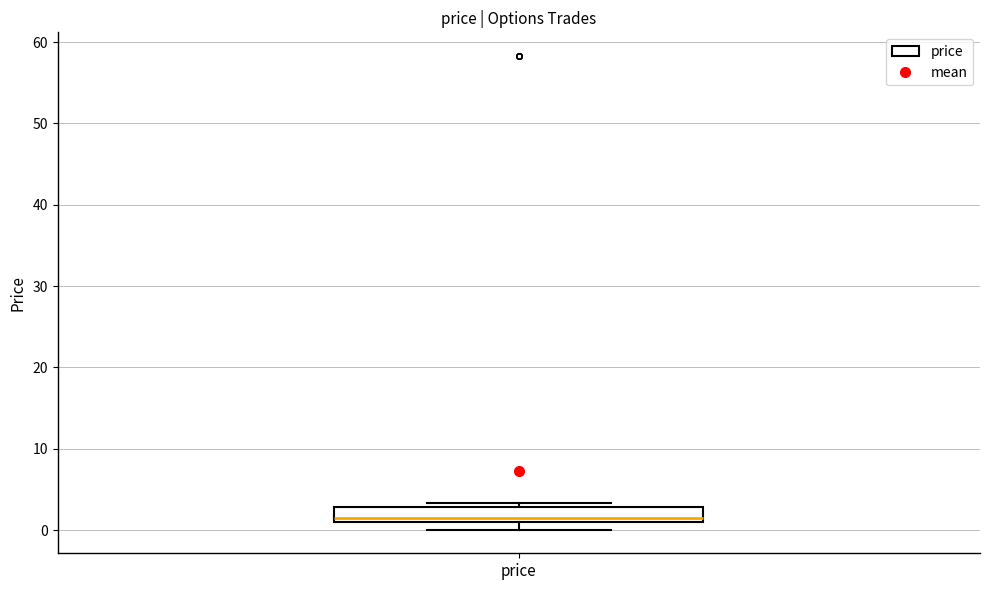

Read this box plot against the y-axis: the position of the median line, the range covered by the box, and the ends of both whiskers. The values are not printed on the chart, so give them approximately, as read against the axis.

median 2, box 1 to 3, whiskers 0 to 3 (just above the box's upper edge)